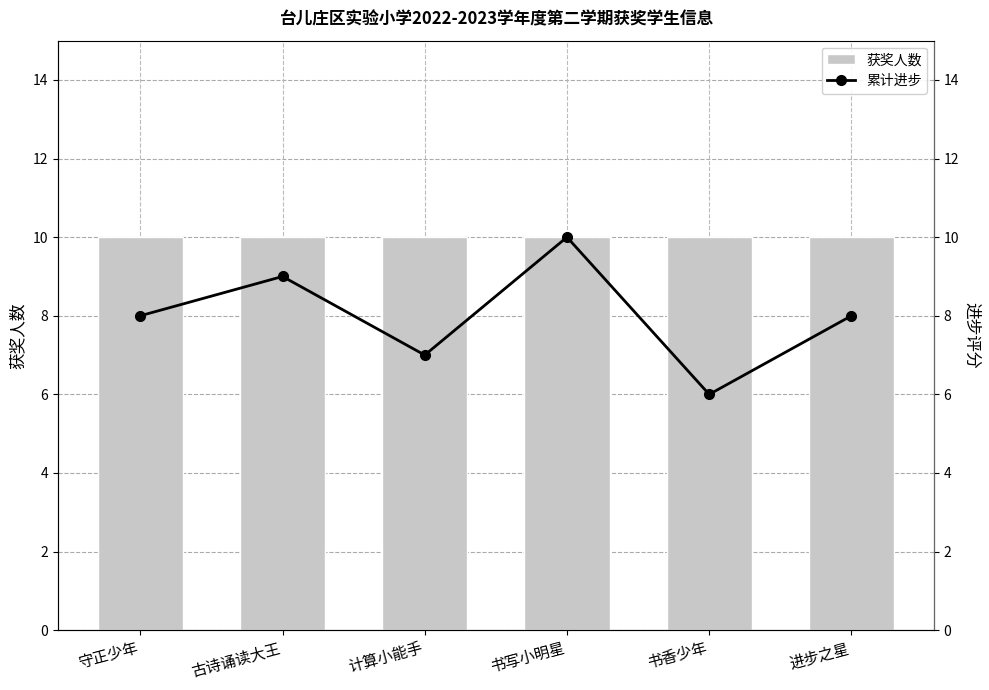

Count the 累计进步 values in the range 7 to 9.

4